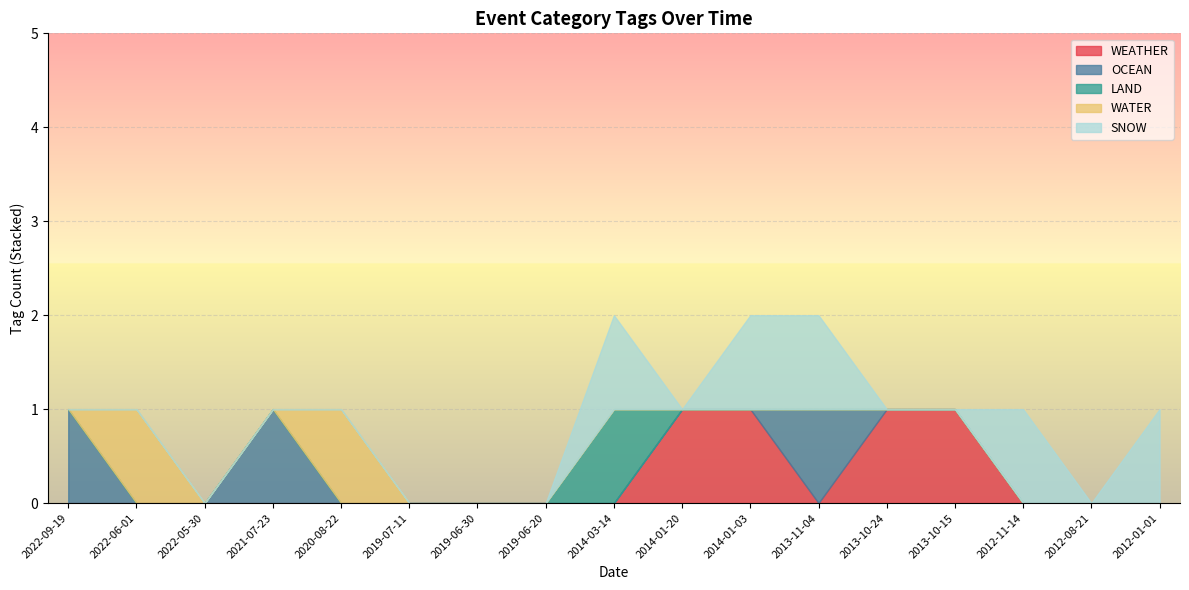

What position from the left is 2012-11-14?

15